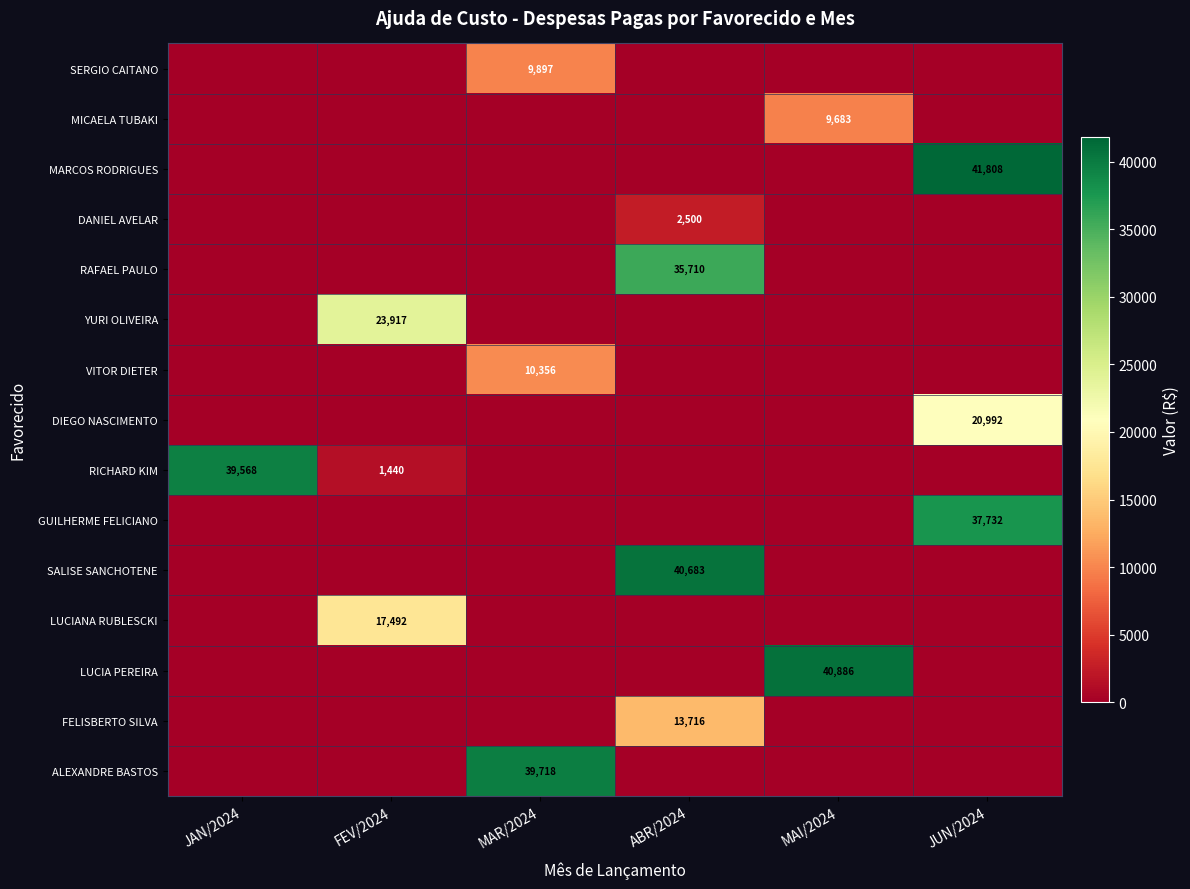

Rank the categories by SERGIO CAITANO value from lowest to highest.

JAN/2024, FEV/2024, ABR/2024, MAI/2024, JUN/2024, MAR/2024